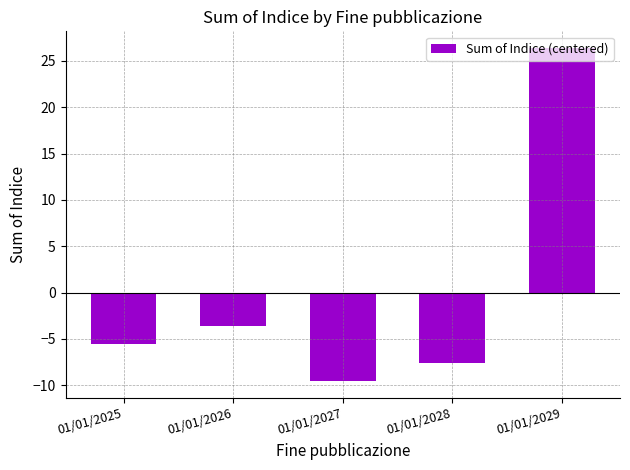

Count the number of data series in this chart.

1